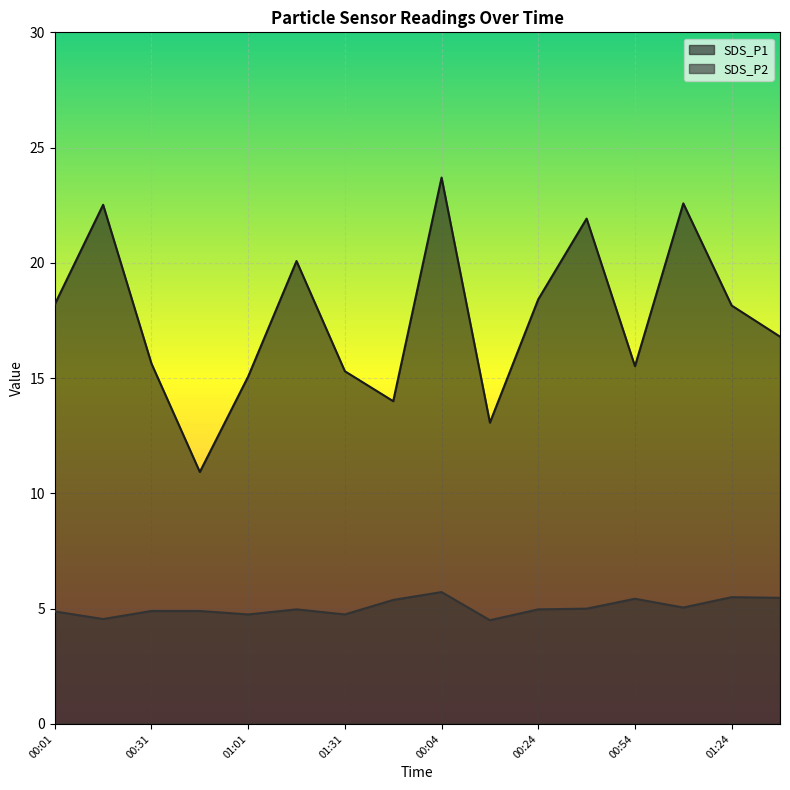

Rank the series at 00:01 from lowest to highest value.

SDS_P2, SDS_P1